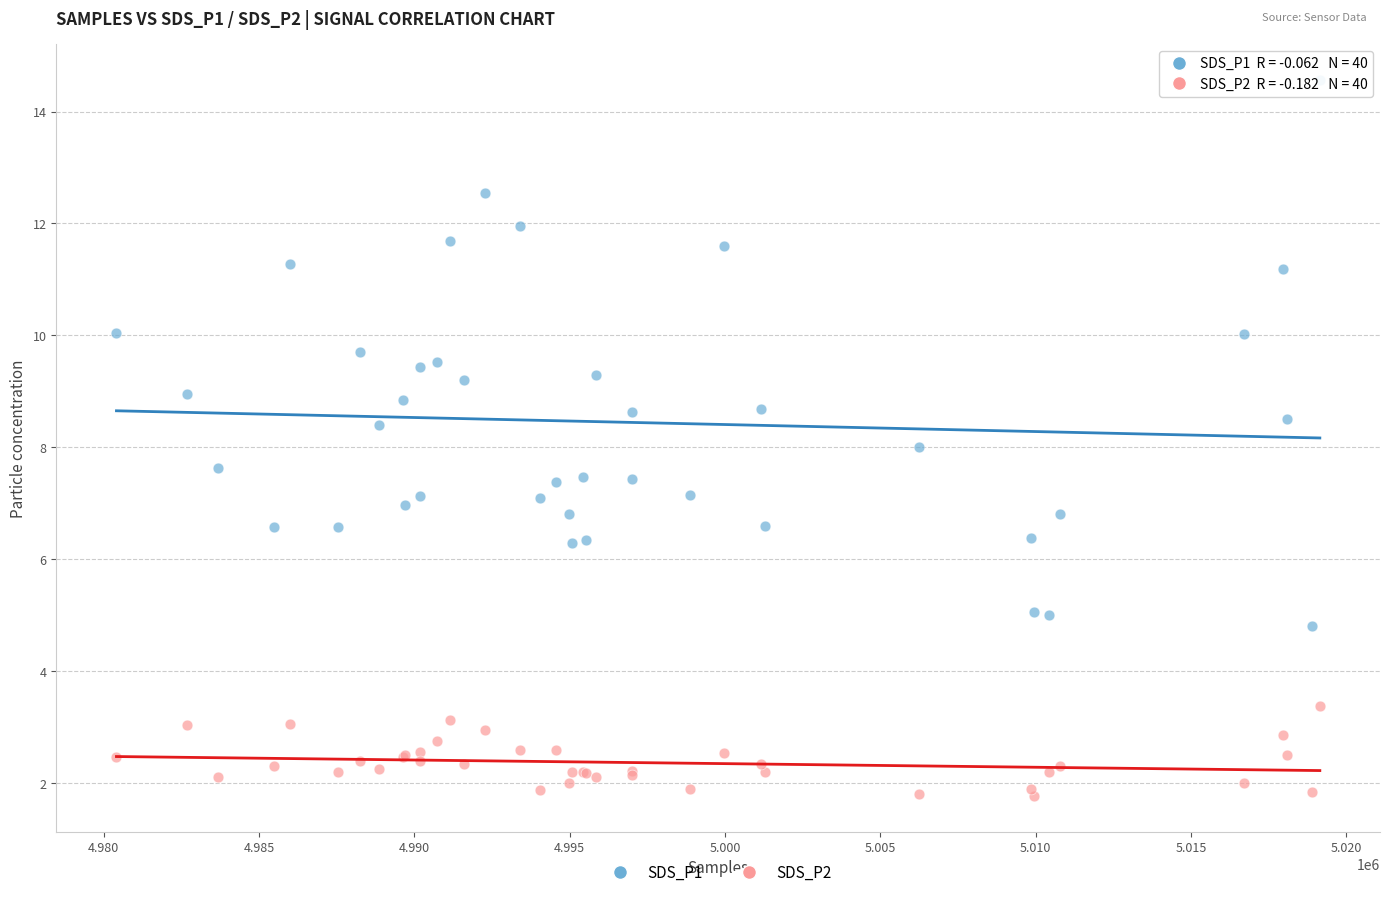

What are all the series names shown in the legend?

SDS_P1, SDS_P2